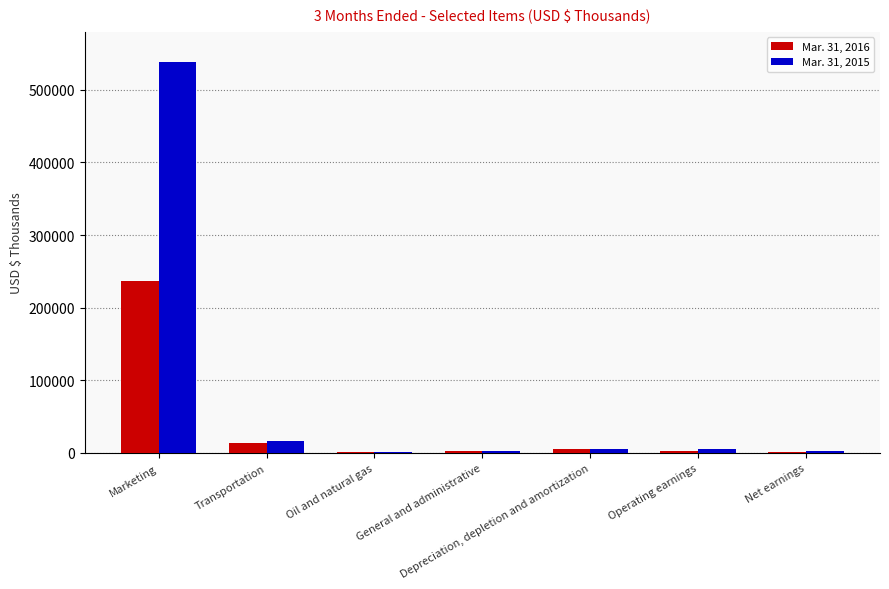

What is the total value across all series at Marketing?

774142